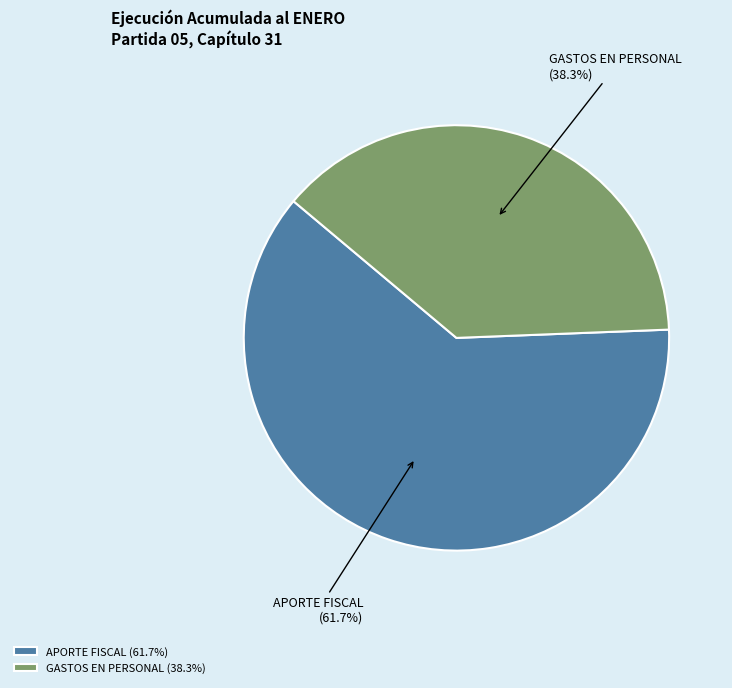

Count the number of slices in the pie.

2